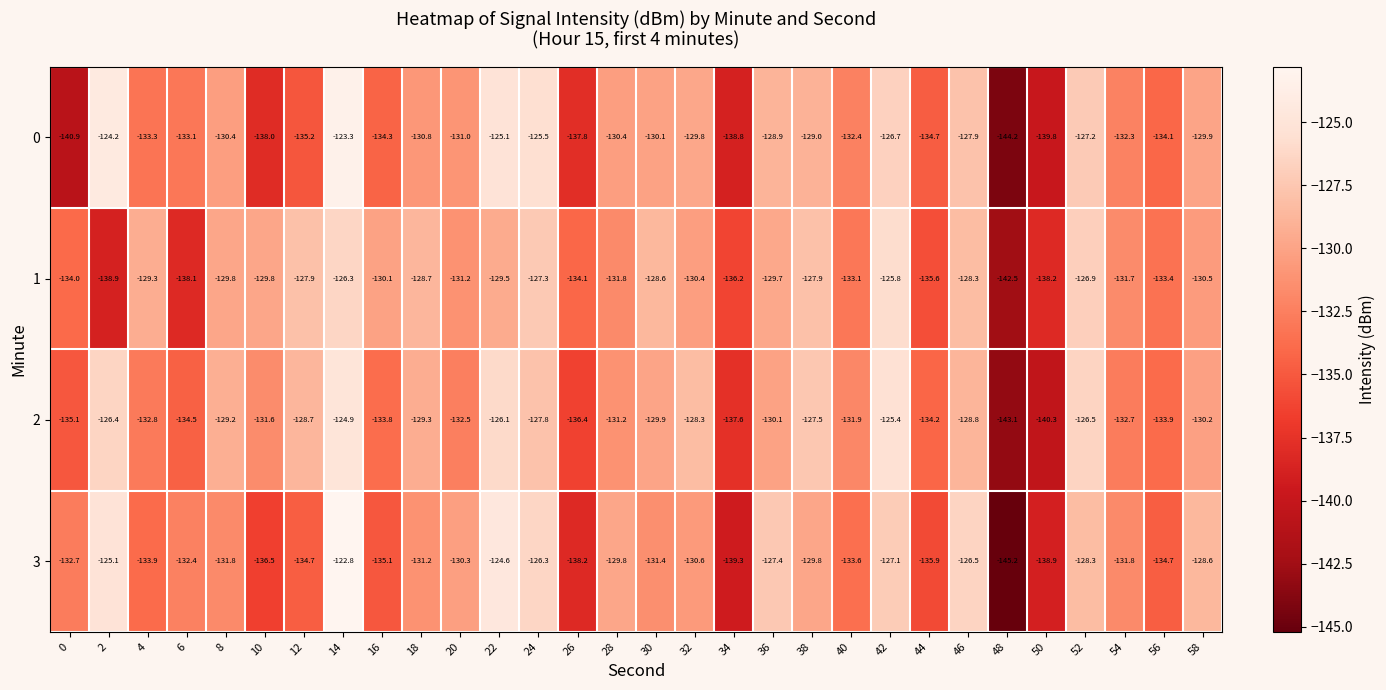

Which series has the widest spread of values?

3